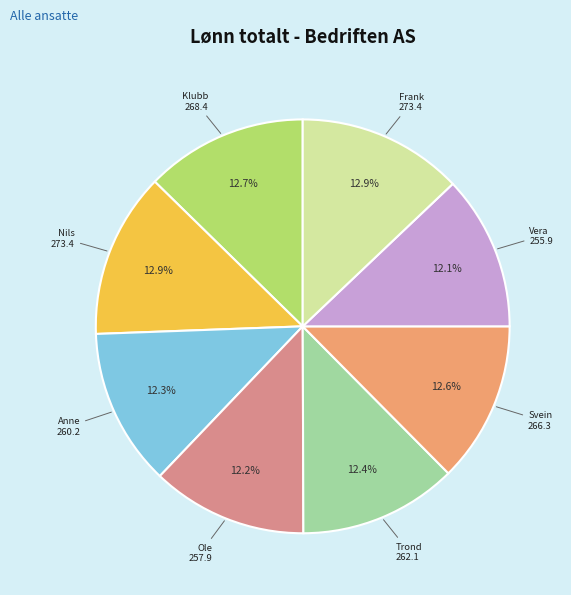

Does any single category account for the majority?

No